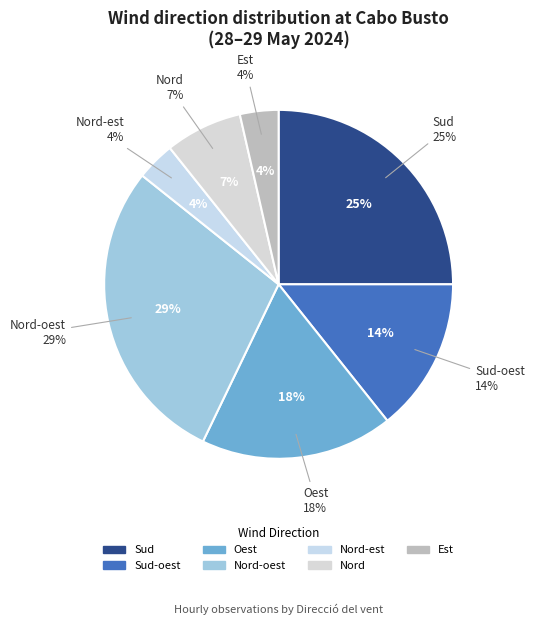

Does any single category account for the majority?

No